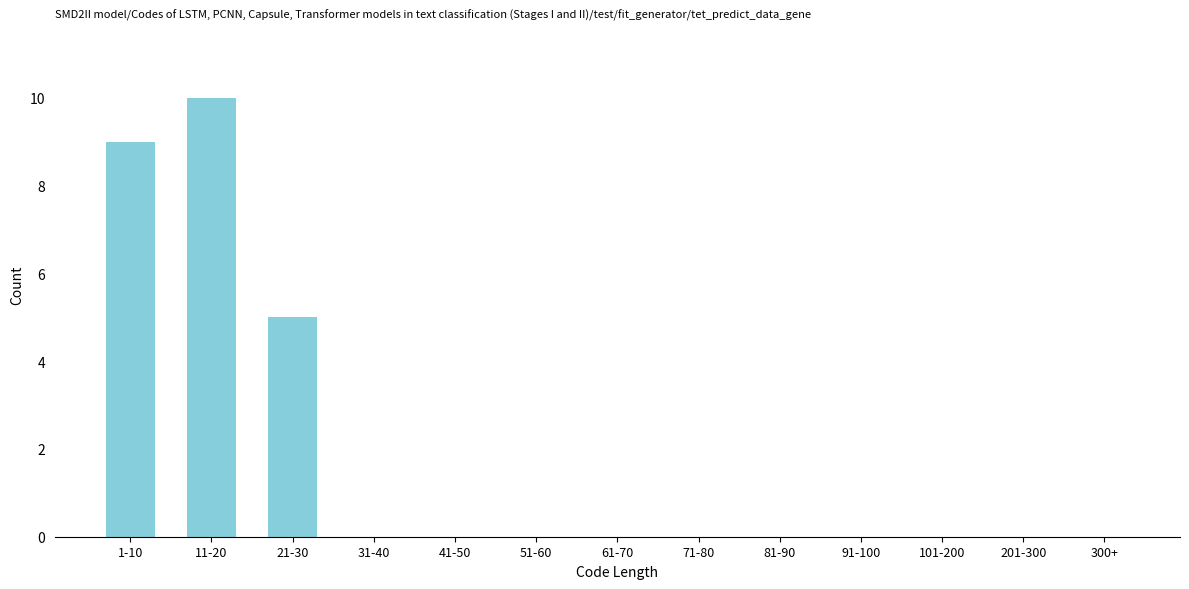

Reading left to right, what are all the values shown in this chart?

1-10=9	11-20=10	21-30=5	31-40=0	41-50=0	51-60=0	61-70=0	71-80=0	81-90=0	91-100=0	101-200=0	201-300=0	300+=0